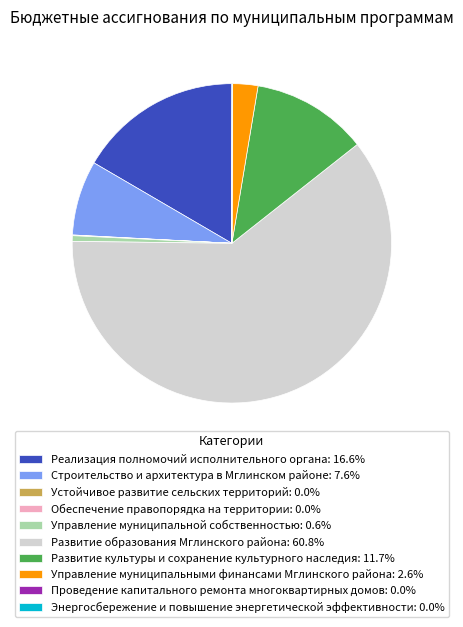

What is the ratio of the value at Развитие образования Мглинского района: 60.8% to the value at Реализация полномочий исполнительного органа: 16.6%?

3.7